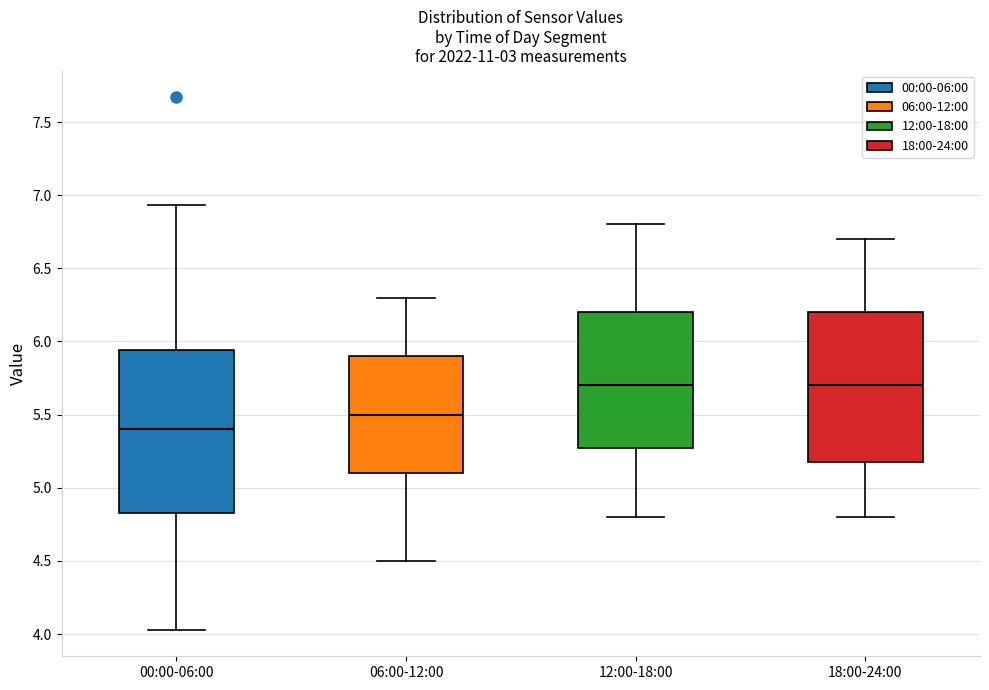

Where does the lower whisker of the box for 18:00-24:00 end on the y-axis? The values are not printed on the chart, so give them approximately, as read against the axis.

4.80